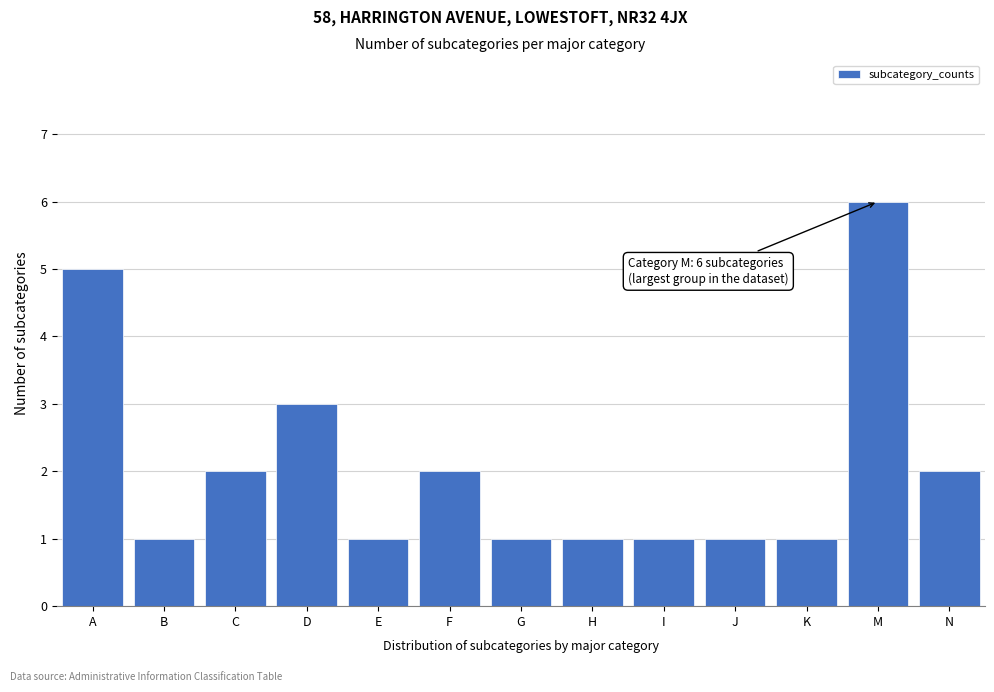

Reading left to right, extract all data points from this chart.

A=5	B=1	C=2	D=3	E=1	F=2	G=1	H=1	I=1	J=1	K=1	M=6	N=2